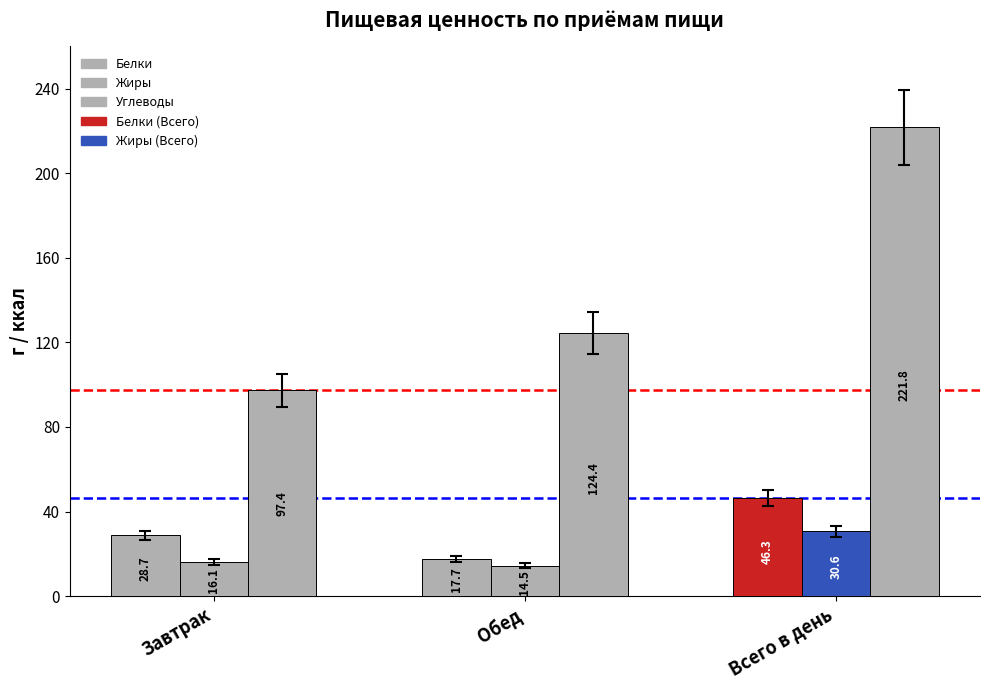

What is the average value of the Жиры series?

20.4